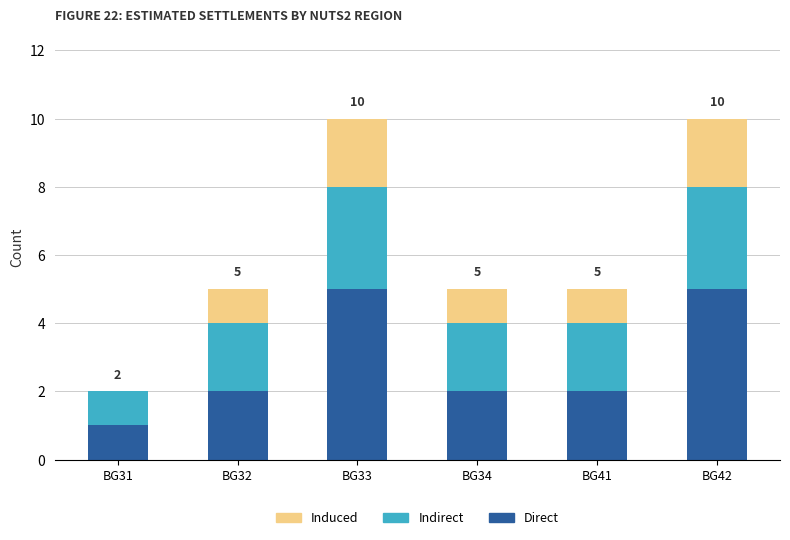

What is the sum of all Direct values?

17